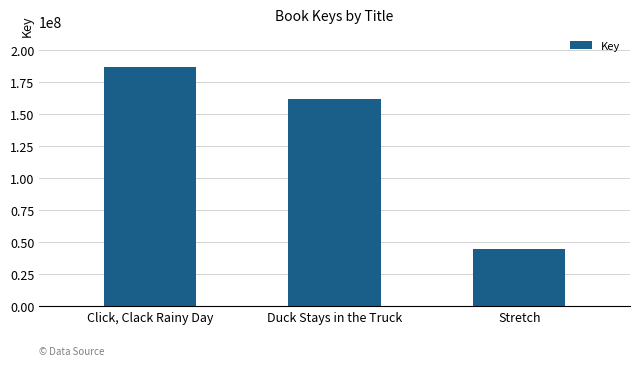

Reading right to left, transcribe all the data shown in this chart.

44998546	161857436	186457569